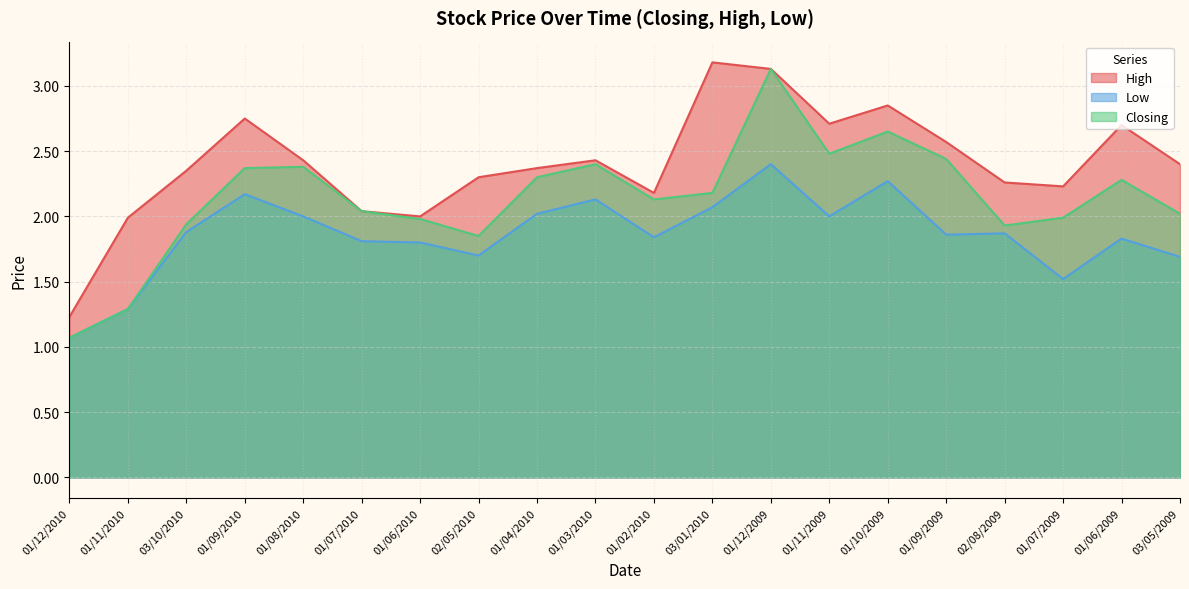

Reading right to left, what are all the values shown in this chart?

High: 03/05/2009=2.4	01/06/2009=2.7	01/07/2009=2.2	02/08/2009=2.3	01/09/2009=2.6	01/10/2009=2.9	01/11/2009=2.7	01/12/2009=3.1	03/01/2010=3.2	01/02/2010=2.2	01/03/2010=2.4	01/04/2010=2.4	02/05/2010=2.3	01/06/2010=2.0	01/07/2010=2.0	01/08/2010=2.4	01/09/2010=2.8	03/10/2010=2.4	01/11/2010=2.0	01/12/2010=1.2
Low: 03/05/2009=1.7	01/06/2009=1.8	01/07/2009=1.5	02/08/2009=1.9	01/09/2009=1.9	01/10/2009=2.3	01/11/2009=2.0	01/12/2009=2.4	03/01/2010=2.1	01/02/2010=1.8	01/03/2010=2.1	01/04/2010=2.0	02/05/2010=1.7	01/06/2010=1.8	01/07/2010=1.8	01/08/2010=2.0	01/09/2010=2.2	03/10/2010=1.9	01/11/2010=1.3	01/12/2010=1.1
Closing: 03/05/2009=2.0	01/06/2009=2.3	01/07/2009=2.0	02/08/2009=1.9	01/09/2009=2.4	01/10/2009=2.6	01/11/2009=2.5	01/12/2009=3.1	03/01/2010=2.2	01/02/2010=2.1	01/03/2010=2.4	01/04/2010=2.3	02/05/2010=1.9	01/06/2010=2.0	01/07/2010=2.0	01/08/2010=2.4	01/09/2010=2.4	03/10/2010=1.9	01/11/2010=1.3	01/12/2010=1.1